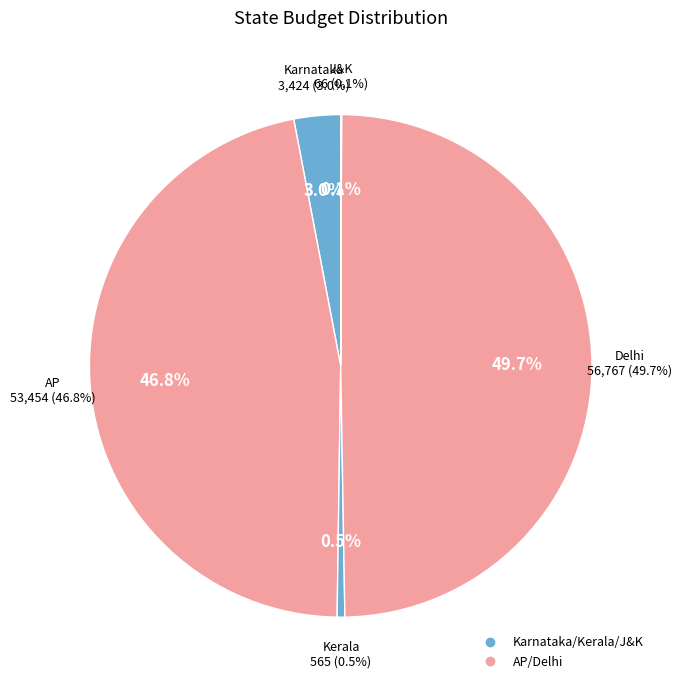

Between Kerala and Karnataka, which is larger?

Karnataka